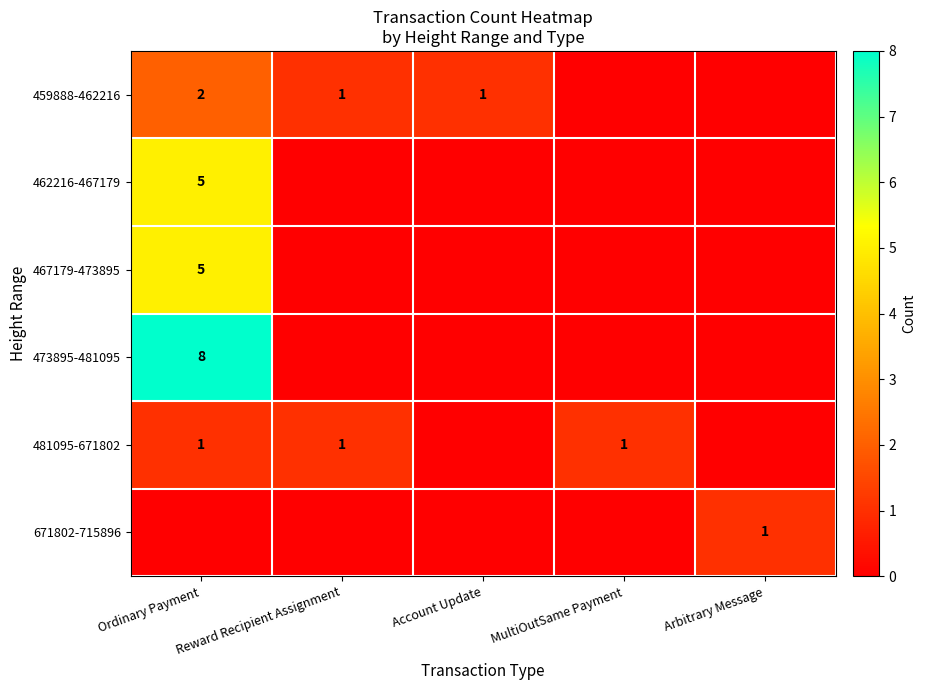

True or false: 481095-671802 has a value of 1 at Reward Recipient Assignment.

True